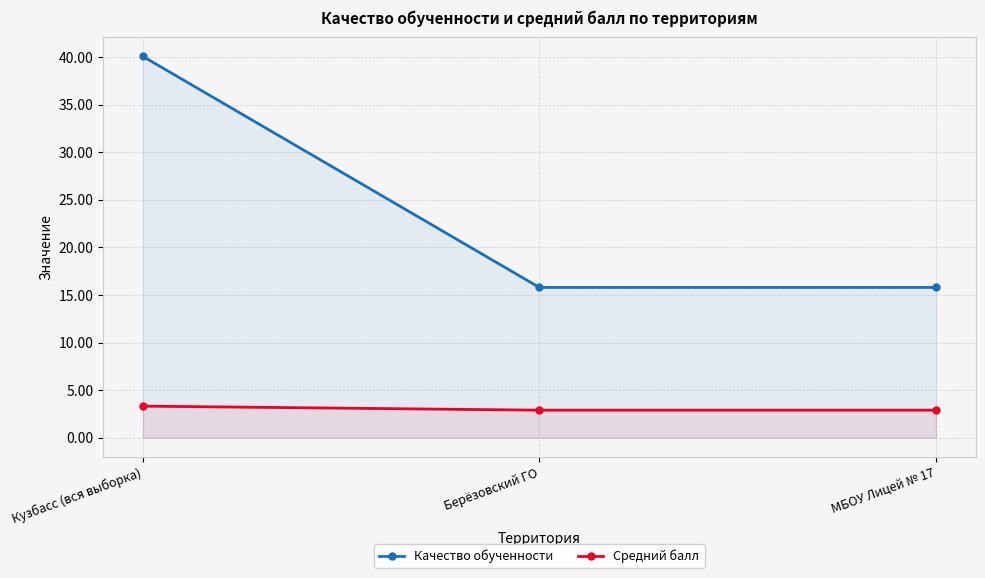

What is the difference between the maximum and minimum values in the Качество обученности series?

24.3